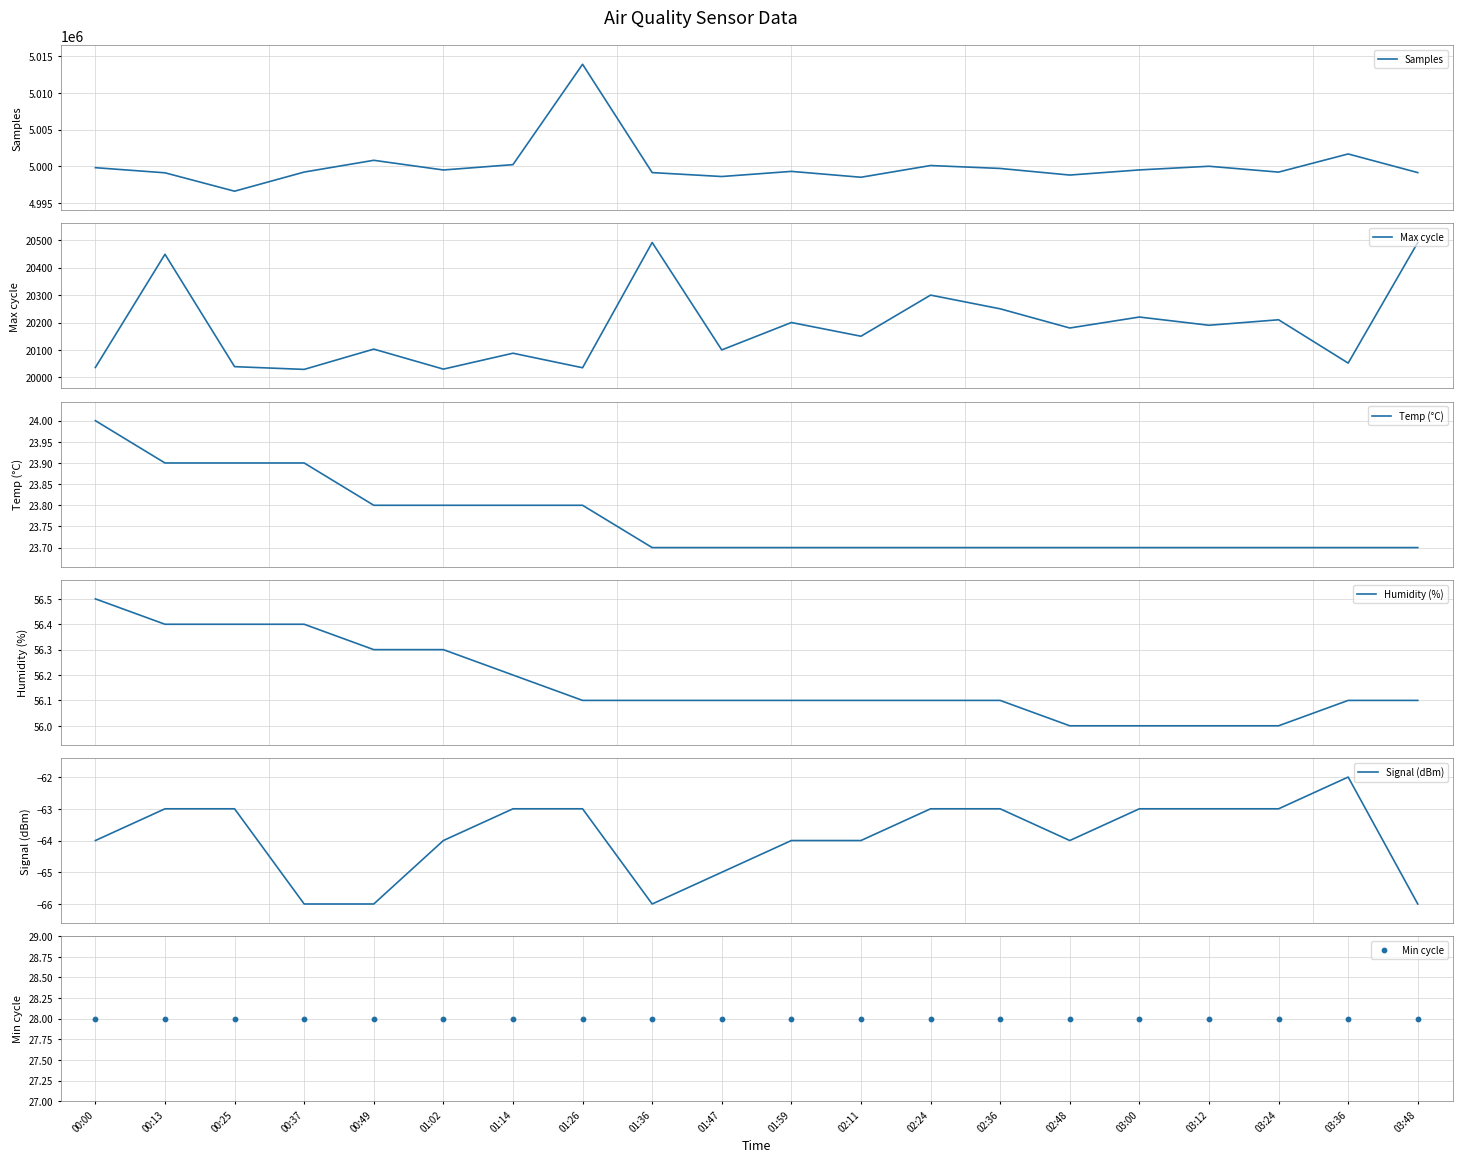

Which series reaches the maximum Y coordinate?

Samples